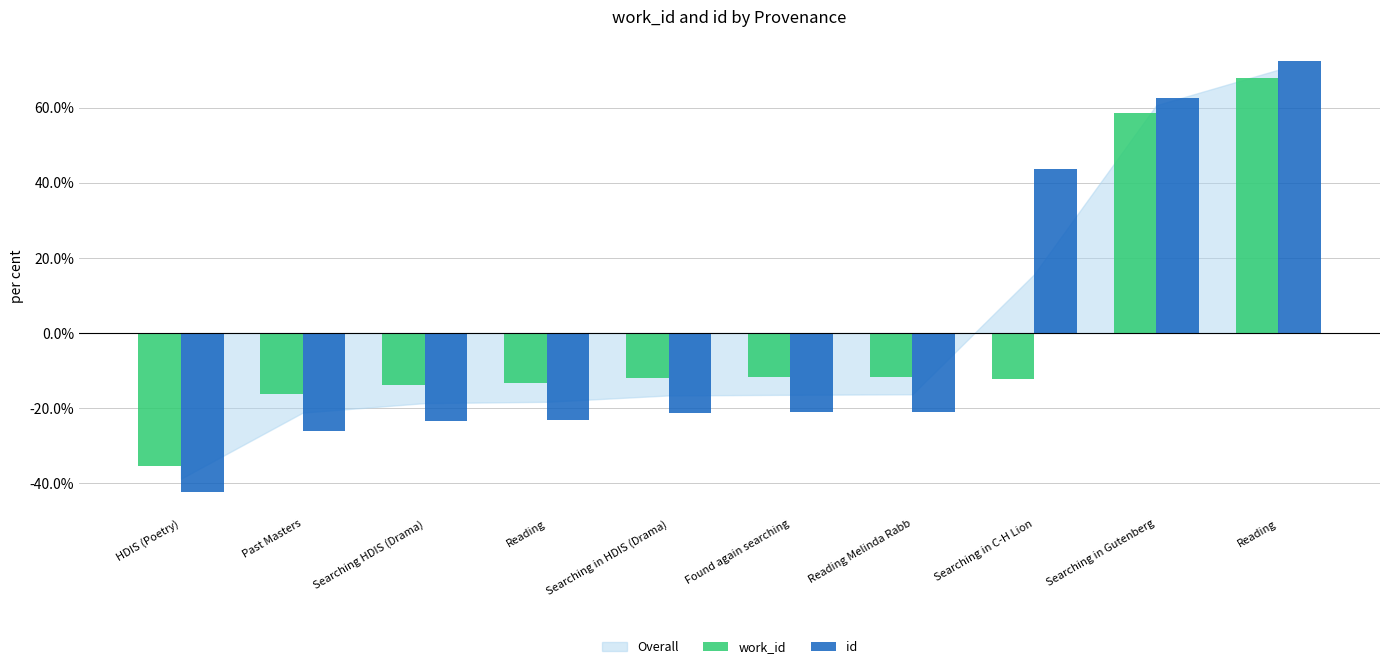

What is the minimum value shown in the chart?

-0.4